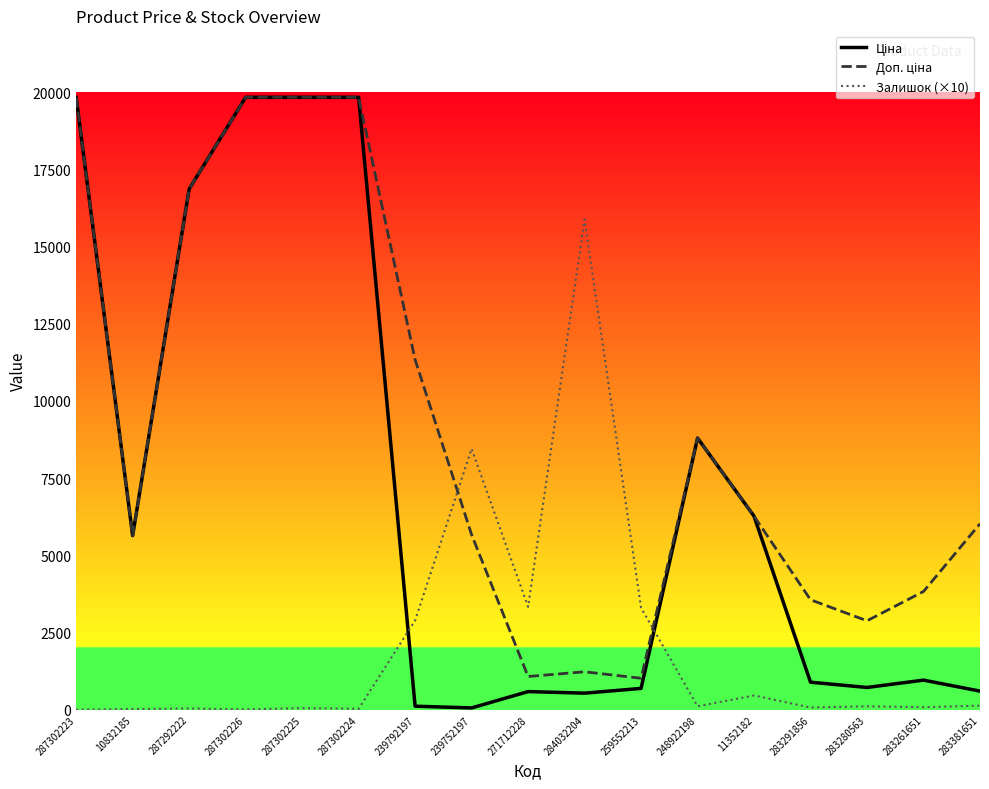

The Залишок (×10) series shows 15880.0 at 284032204. True or false?

True